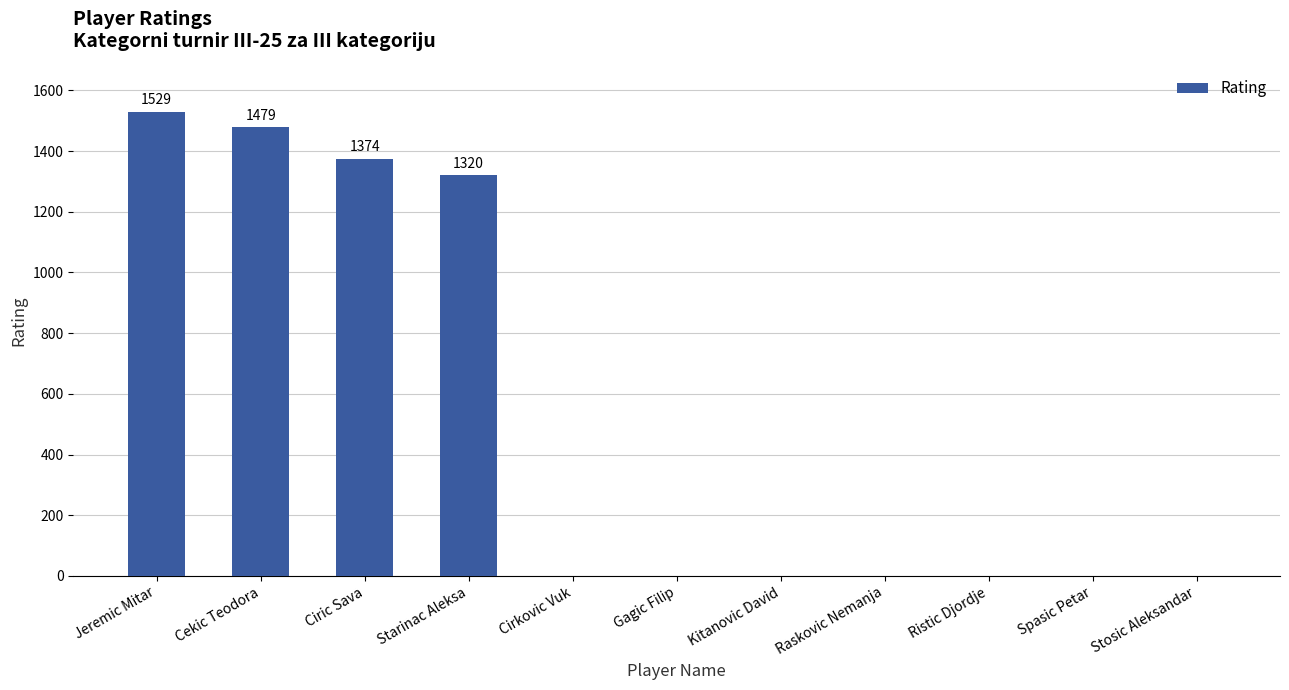

How many data points are above 0?

4